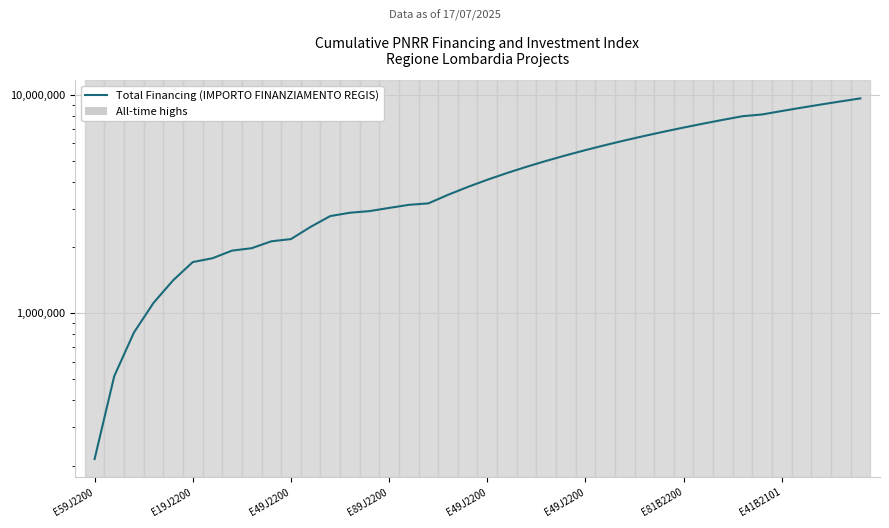

What is the minimum value shown in the chart?

214800